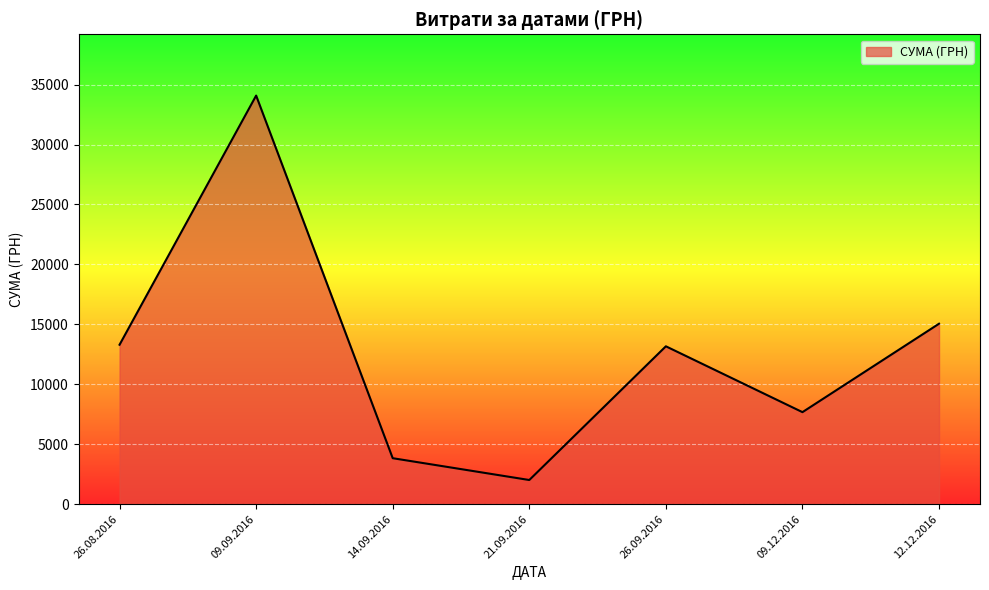

What is the sum of the values at 12.12.2016 and 14.09.2016?

18886.0